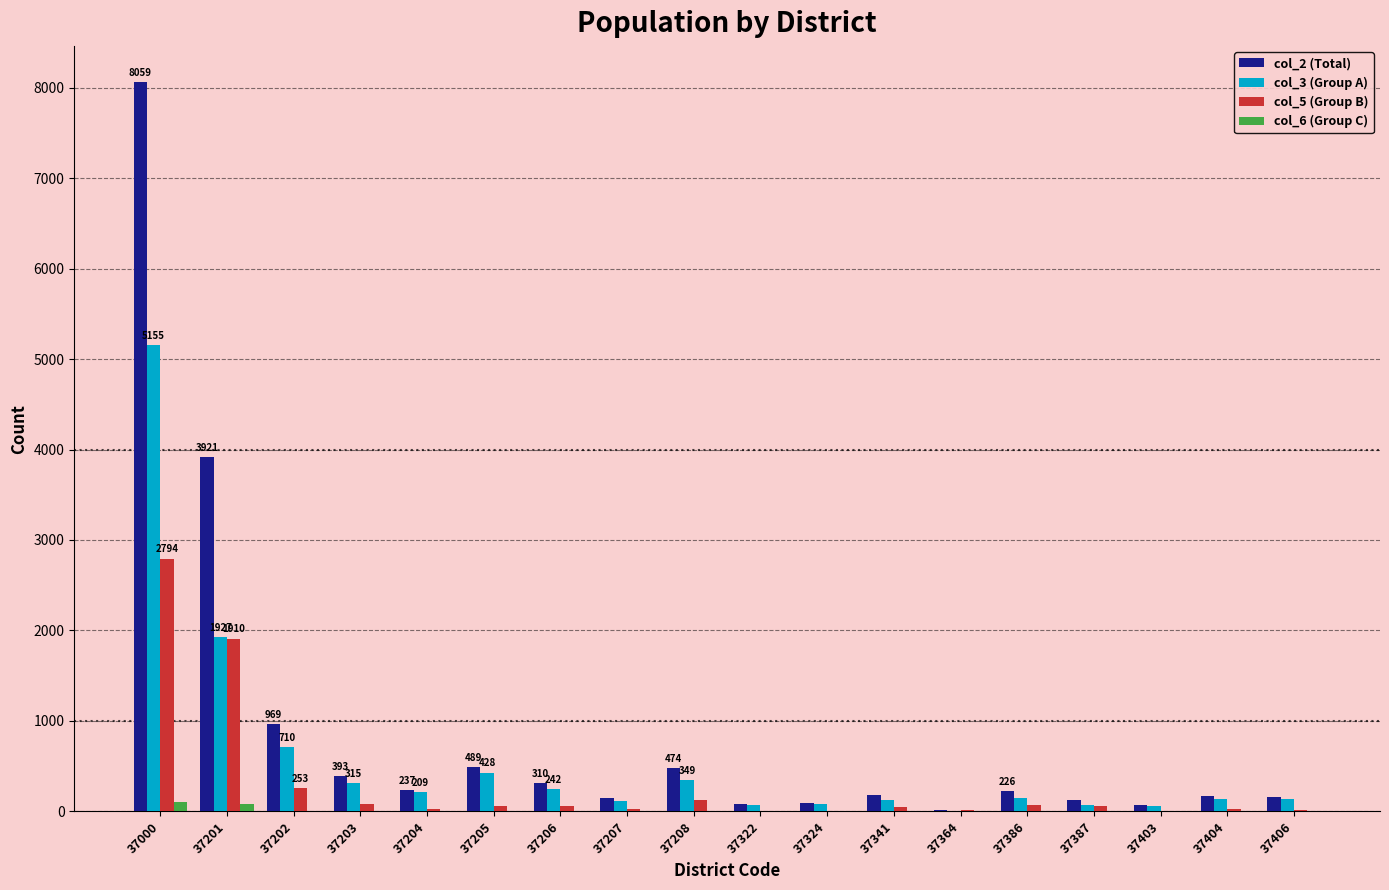

What is the greatest value displayed?

8059